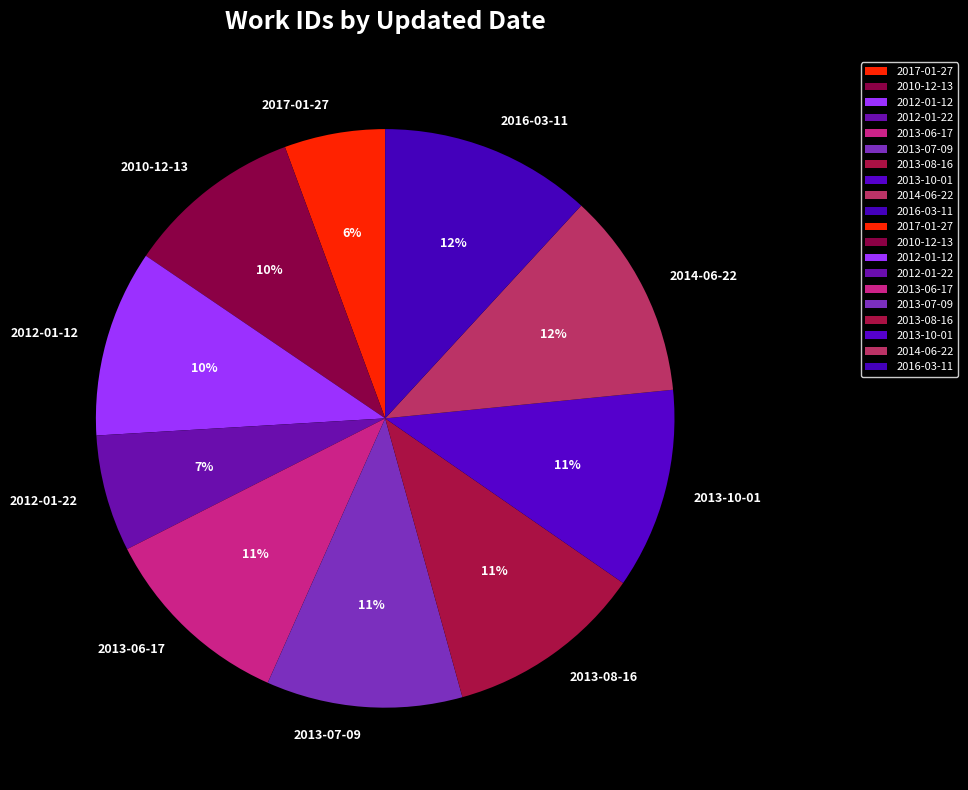

To the nearest percent, what portion does 2017-01-27 represent?

6%